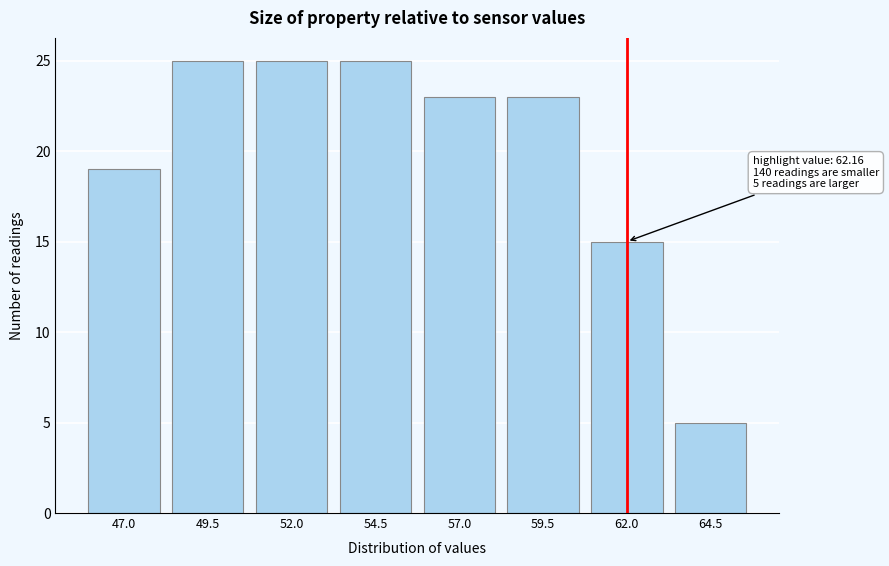

Reading left to right, transcribe all the data shown in this chart.

19	25	25	25	23	23	15	5